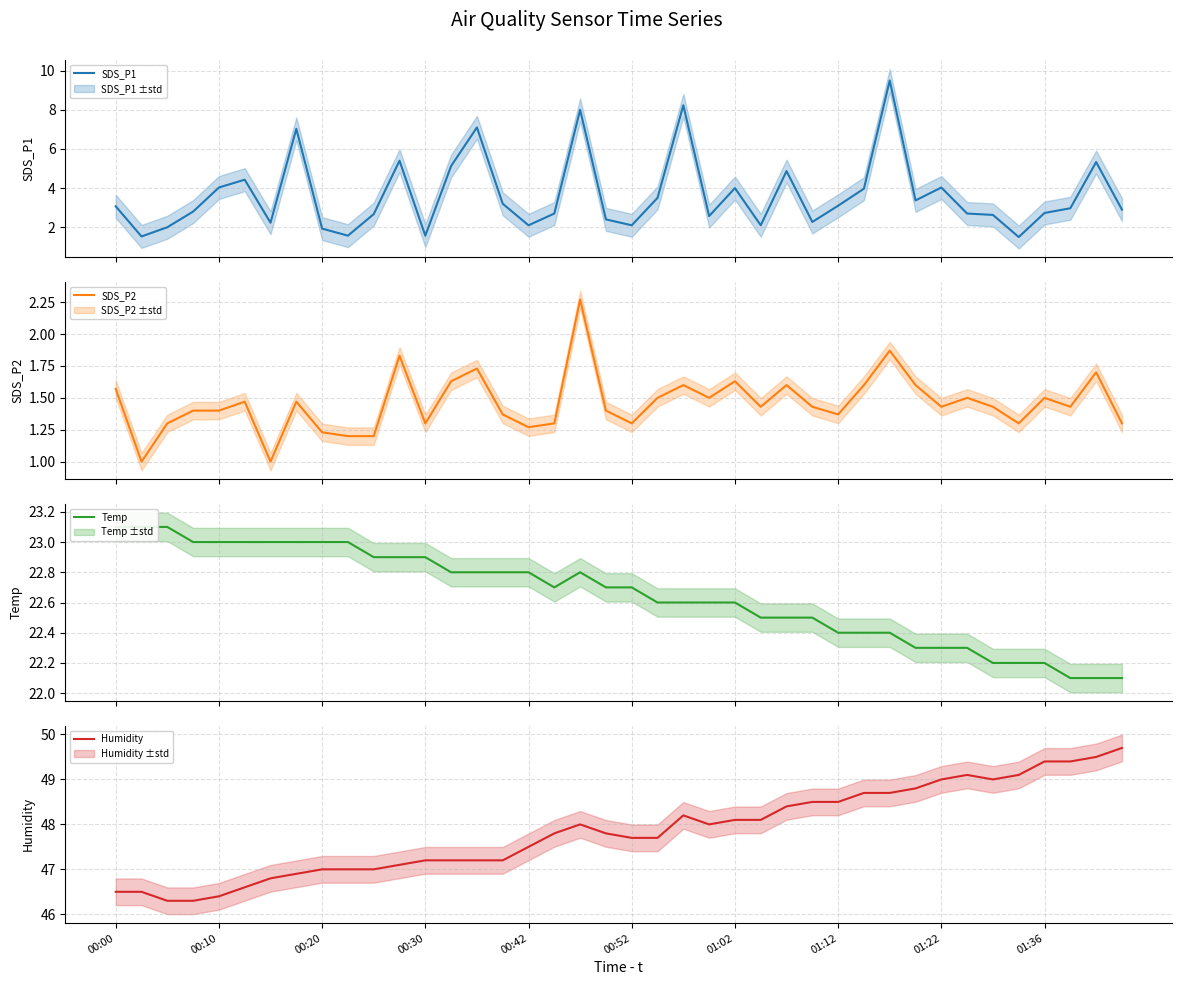

What is the lowest value of the SDS_P1 series?

1.5